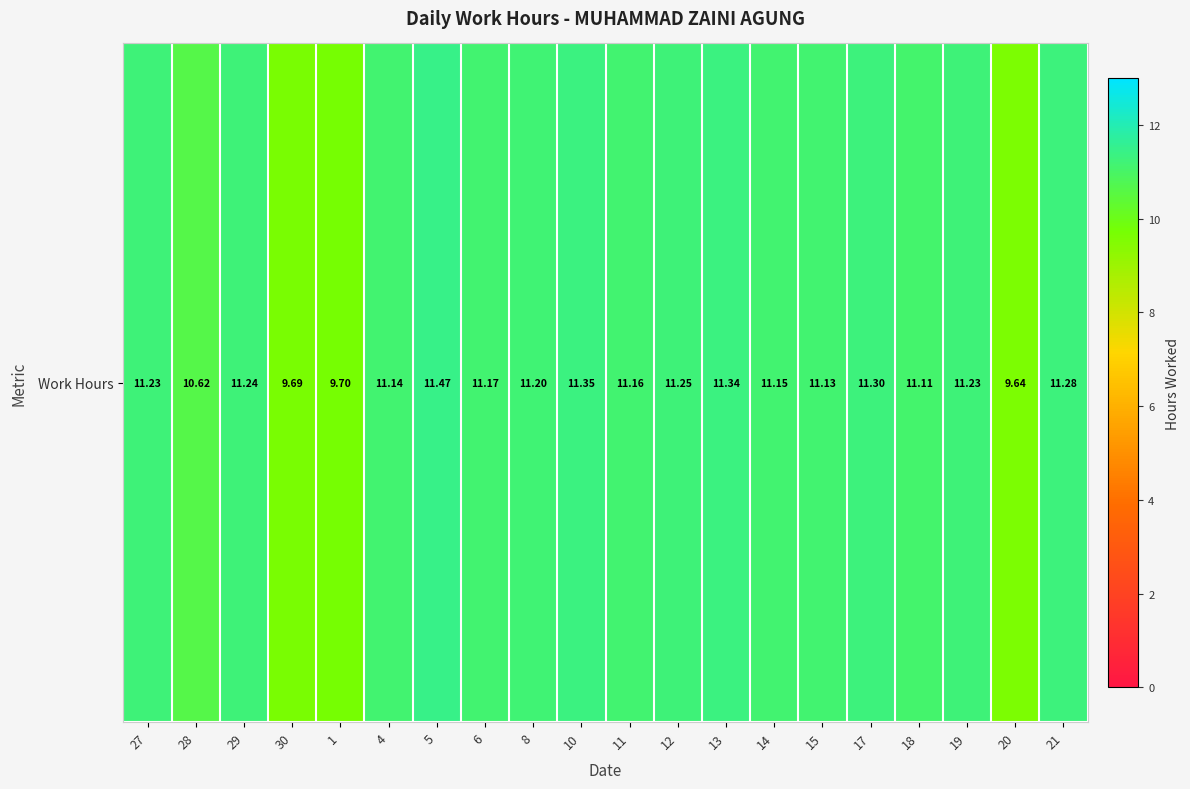

What is the difference between the second highest and minimum values?

1.7